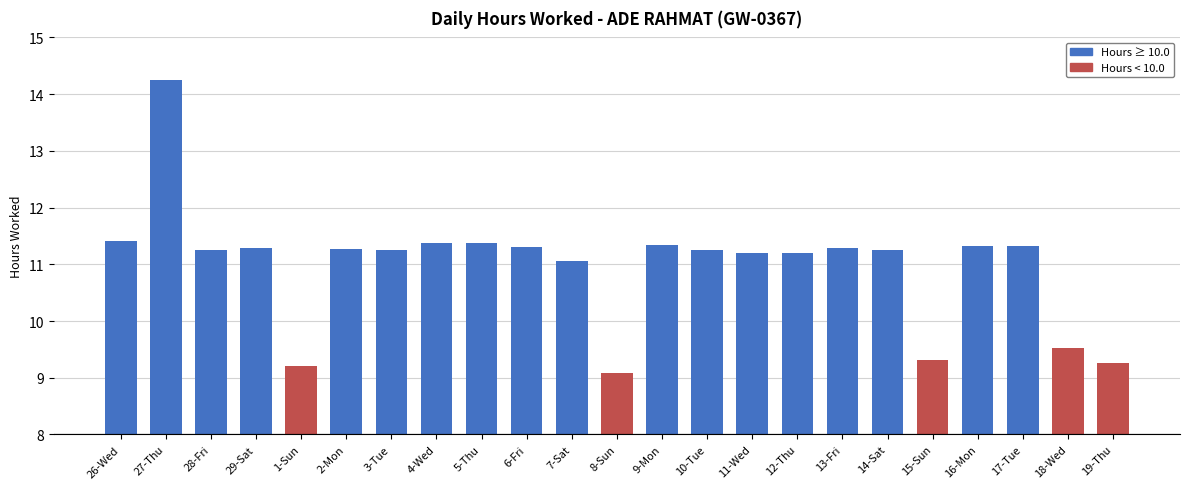

What is the average value?

11.0